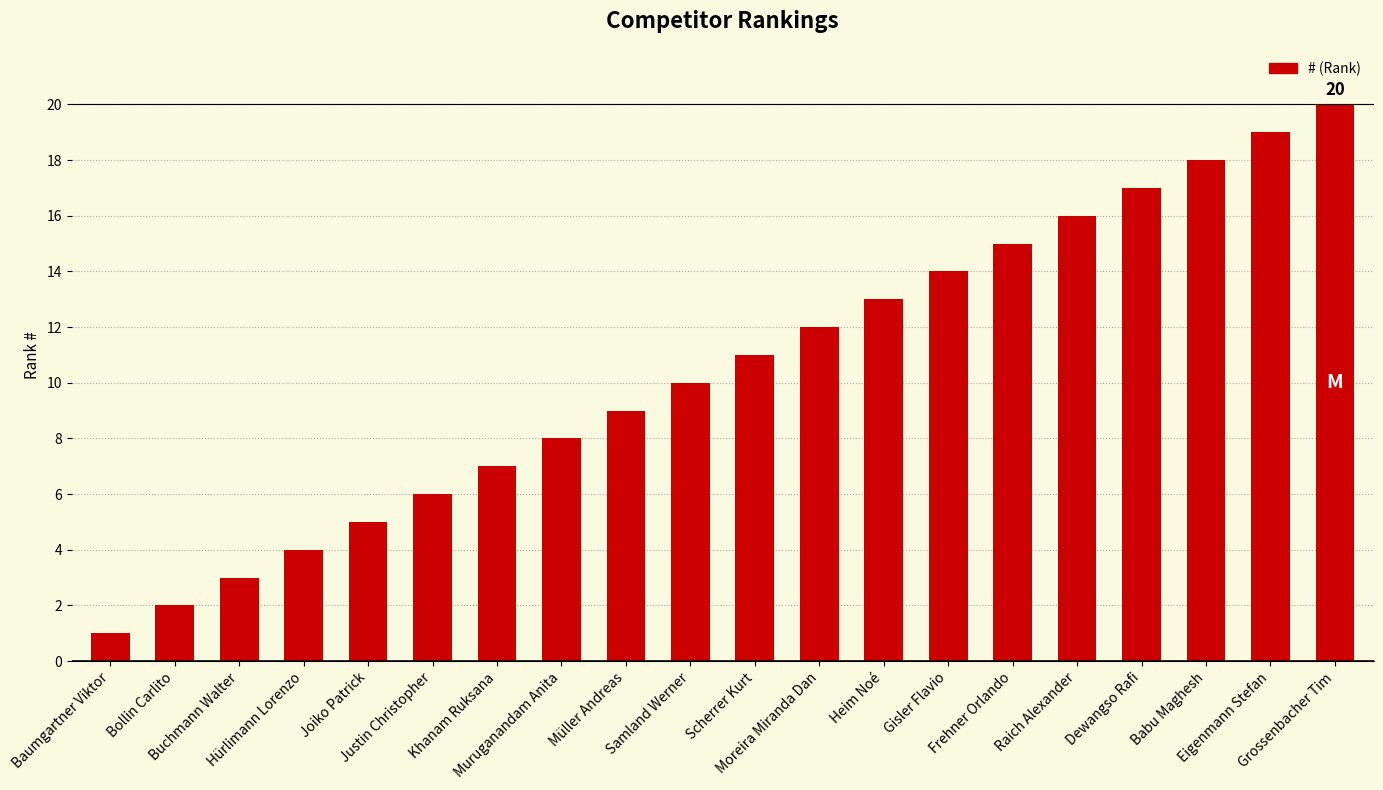

Is it true that the value at Baumgartner Viktor is 1?

True